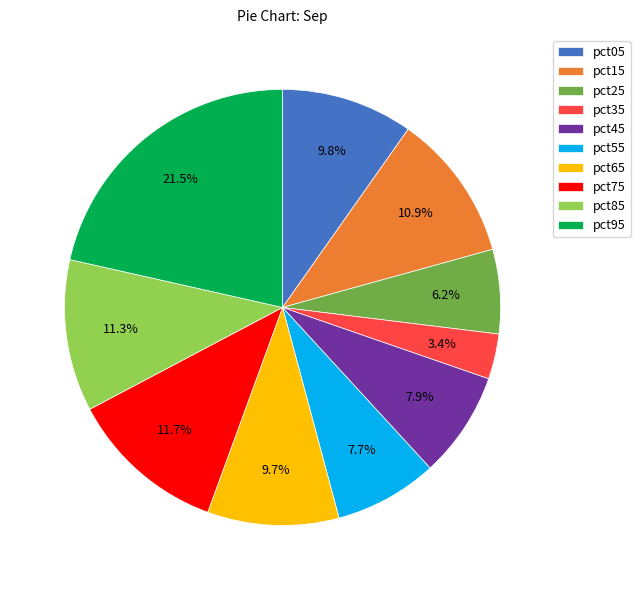

To the nearest percent, what is the combined percentage of pct25 and pct75?

18%